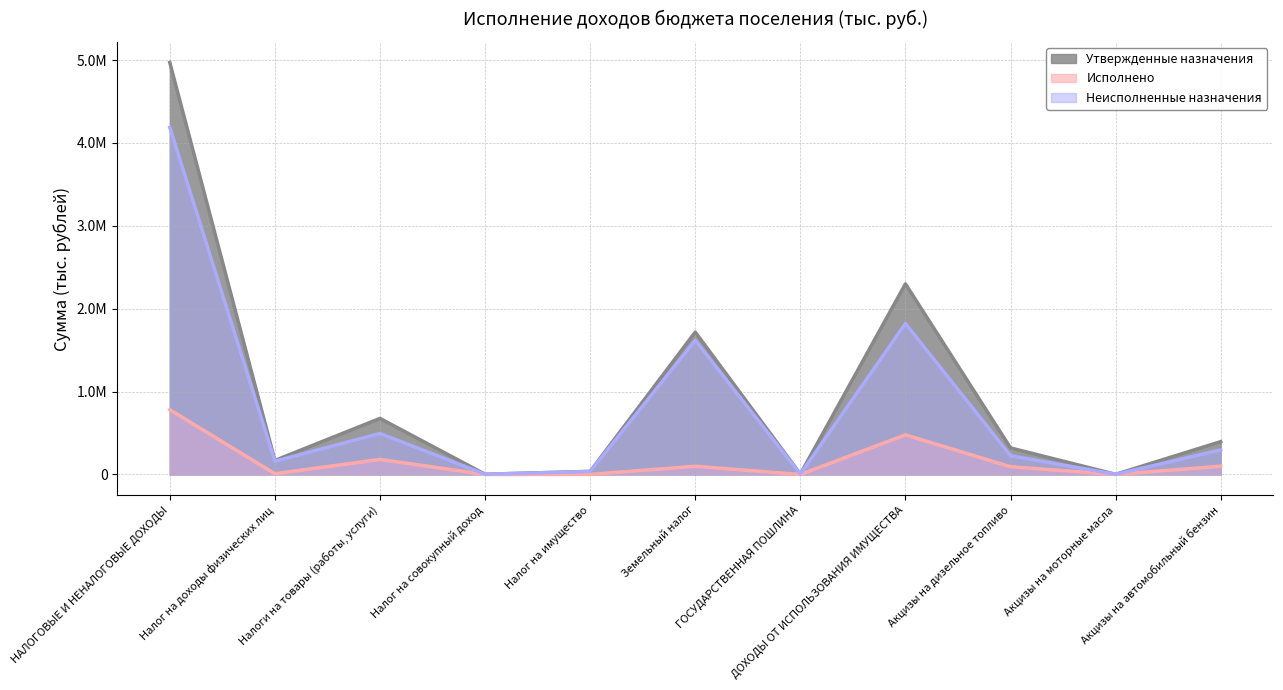

True or false: Утвержденные назначения and Неисполненные назначения intersect in this chart.

False